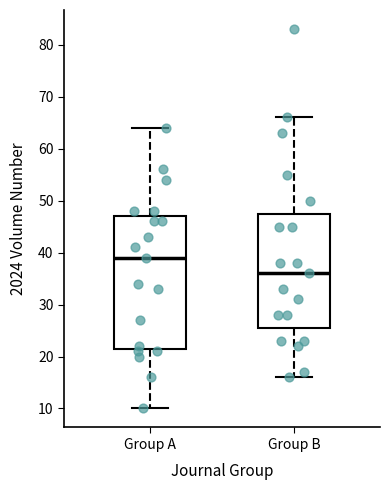

Reading left to right, read every box against the y-axis: the position of its median line, the range the box covers, and the ends of its whiskers. The values are not printed on the chart, so give them approximately, as read against the axis.

Group A: median 39, box 22 to 47, whiskers 10 to 64
Group B: median 36, box 26 to 48, whiskers 16 to 66